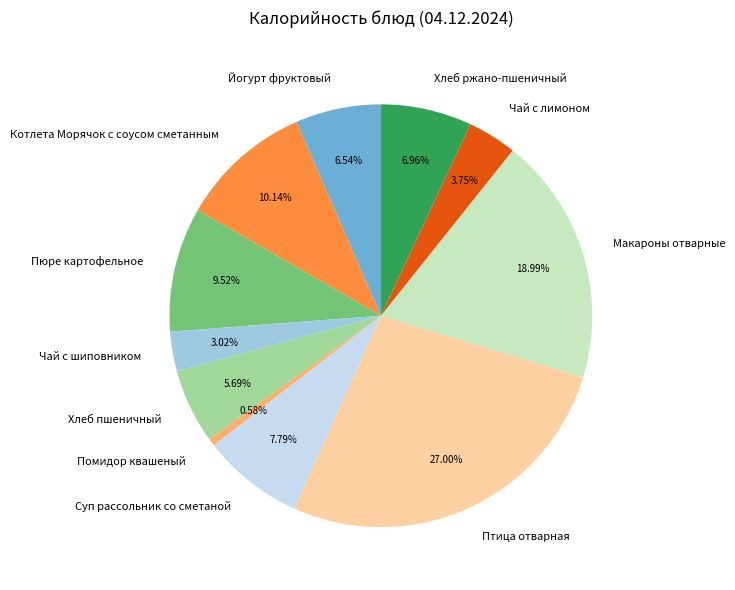

Is it true that Чай с шиповником is 3% of the pie?

True